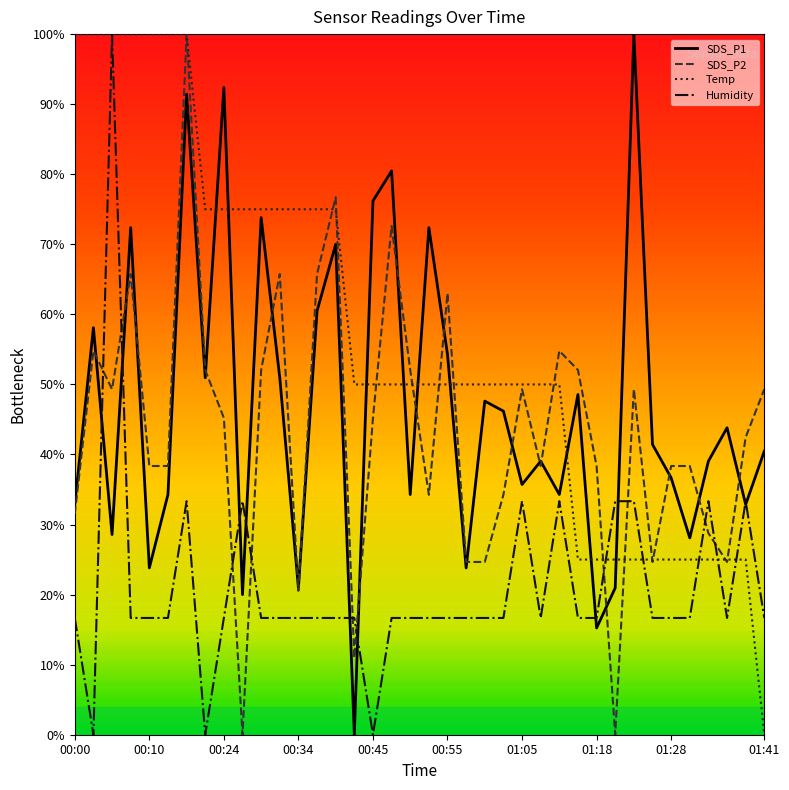

What is the label of the 33rd point from the right?

00:13